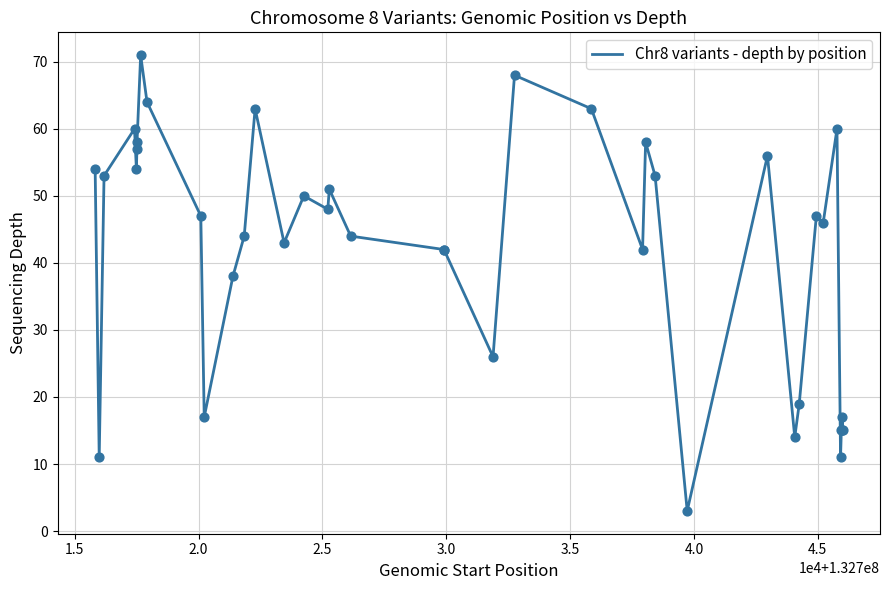

What is the maximum value shown in the chart?

71